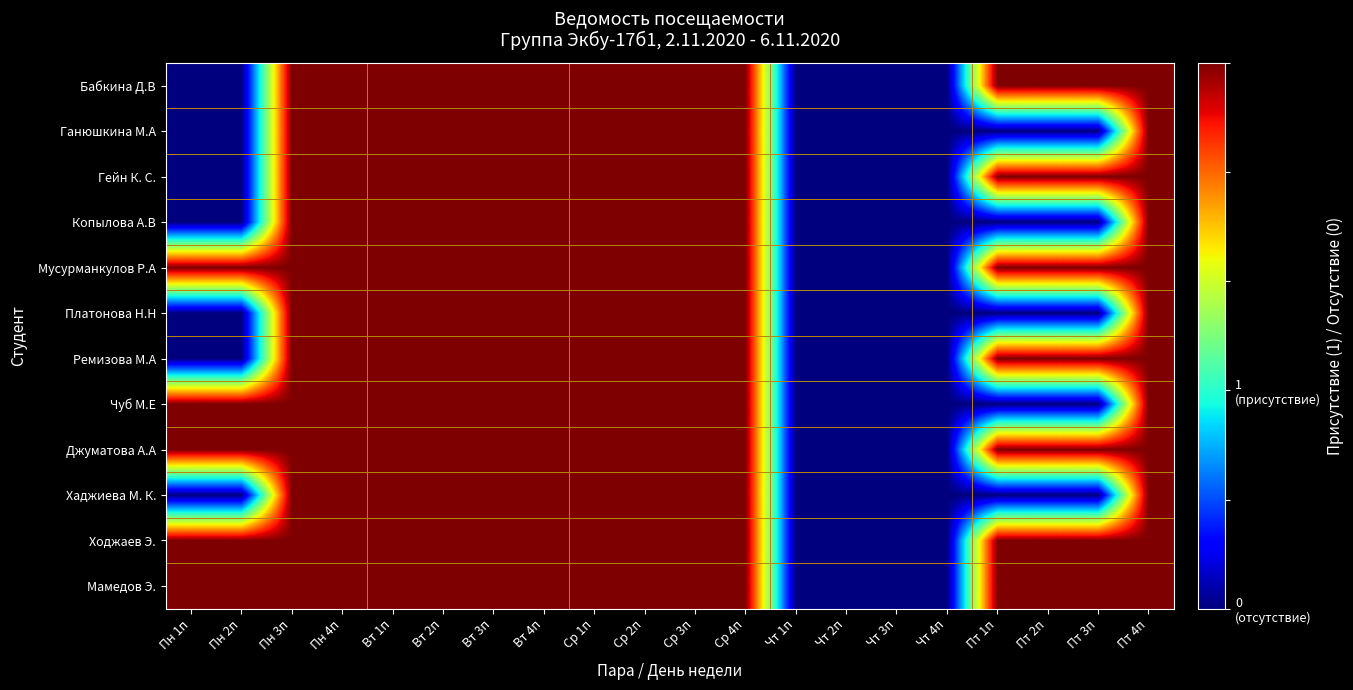

Reading left to right, extract all data points from this chart.

Бабкина Д.В: Пн 1п=0	Пн 2п=0	Пн 3п=1	Пн 4п=1	Вт 1п=1	Вт 2п=1	Вт 3п=1	Вт 4п=1	Ср 1п=1	Ср 2п=1	Ср 3п=1	Ср 4п=1	Чт 1п=0	Чт 2п=0	Чт 3п=0	Чт 4п=0	Пт 1п=1	Пт 2п=1	Пт 3п=1	Пт 4п=1
Ганюшкина М.А: Пн 1п=0	Пн 2п=0	Пн 3п=1	Пн 4п=1	Вт 1п=1	Вт 2п=1	Вт 3п=1	Вт 4п=1	Ср 1п=1	Ср 2п=1	Ср 3п=1	Ср 4п=1	Чт 1п=0	Чт 2п=0	Чт 3п=0	Чт 4п=0	Пт 1п=0	Пт 2п=0	Пт 3п=0	Пт 4п=1
Гейн К. С.: Пн 1п=0	Пн 2п=0	Пн 3п=1	Пн 4п=1	Вт 1п=1	Вт 2п=1	Вт 3п=1	Вт 4п=1	Ср 1п=1	Ср 2п=1	Ср 3п=1	Ср 4п=1	Чт 1п=0	Чт 2п=0	Чт 3п=0	Чт 4п=0	Пт 1п=1	Пт 2п=1	Пт 3п=1	Пт 4п=1
Копылова А.В: Пн 1п=0	Пн 2п=0	Пн 3п=1	Пн 4п=1	Вт 1п=1	Вт 2п=1	Вт 3п=1	Вт 4п=1	Ср 1п=1	Ср 2п=1	Ср 3п=1	Ср 4п=1	Чт 1п=0	Чт 2п=0	Чт 3п=0	Чт 4п=0	Пт 1п=0	Пт 2п=0	Пт 3п=0	Пт 4п=1
Мусурманкулов Р.А: Пн 1п=1	Пн 2п=1	Пн 3п=1	Пн 4п=1	Вт 1п=1	Вт 2п=1	Вт 3п=1	Вт 4п=1	Ср 1п=1	Ср 2п=1	Ср 3п=1	Ср 4п=1	Чт 1п=0	Чт 2п=0	Чт 3п=0	Чт 4п=0	Пт 1п=1	Пт 2п=1	Пт 3п=1	Пт 4п=1
Платонова Н.Н: Пн 1п=0	Пн 2п=0	Пн 3п=1	Пн 4п=1	Вт 1п=1	Вт 2п=1	Вт 3п=1	Вт 4п=1	Ср 1п=1	Ср 2п=1	Ср 3п=1	Ср 4п=1	Чт 1п=0	Чт 2п=0	Чт 3п=0	Чт 4п=0	Пт 1п=0	Пт 2п=0	Пт 3п=0	Пт 4п=1
Ремизова М.А: Пн 1п=0	Пн 2п=0	Пн 3п=1	Пн 4п=1	Вт 1п=1	Вт 2п=1	Вт 3п=1	Вт 4п=1	Ср 1п=1	Ср 2п=1	Ср 3п=1	Ср 4п=1	Чт 1п=0	Чт 2п=0	Чт 3п=0	Чт 4п=0	Пт 1п=1	Пт 2п=1	Пт 3п=1	Пт 4п=1
Чуб М.Е: Пн 1п=1	Пн 2п=1	Пн 3п=1	Пн 4п=1	Вт 1п=1	Вт 2п=1	Вт 3п=1	Вт 4п=1	Ср 1п=1	Ср 2п=1	Ср 3п=1	Ср 4п=1	Чт 1п=0	Чт 2п=0	Чт 3п=0	Чт 4п=0	Пт 1п=0	Пт 2п=0	Пт 3п=0	Пт 4п=1
Джуматова А.А: Пн 1п=1	Пн 2п=1	Пн 3п=1	Пн 4п=1	Вт 1п=1	Вт 2п=1	Вт 3п=1	Вт 4п=1	Ср 1п=1	Ср 2п=1	Ср 3п=1	Ср 4п=1	Чт 1п=0	Чт 2п=0	Чт 3п=0	Чт 4п=0	Пт 1п=1	Пт 2п=1	Пт 3п=1	Пт 4п=1
Хаджиева М. К.: Пн 1п=0	Пн 2п=0	Пн 3п=1	Пн 4п=1	Вт 1п=1	Вт 2п=1	Вт 3п=1	Вт 4п=1	Ср 1п=1	Ср 2п=1	Ср 3п=1	Ср 4п=1	Чт 1п=0	Чт 2п=0	Чт 3п=0	Чт 4п=0	Пт 1п=0	Пт 2п=0	Пт 3п=0	Пт 4п=1
Ходжаев Э.: Пн 1п=1	Пн 2п=1	Пн 3п=1	Пн 4п=1	Вт 1п=1	Вт 2п=1	Вт 3п=1	Вт 4п=1	Ср 1п=1	Ср 2п=1	Ср 3п=1	Ср 4п=1	Чт 1п=0	Чт 2п=0	Чт 3п=0	Чт 4п=0	Пт 1п=1	Пт 2п=1	Пт 3п=1	Пт 4п=1
Мамедов Э.: Пн 1п=1	Пн 2п=1	Пн 3п=1	Пн 4п=1	Вт 1п=1	Вт 2п=1	Вт 3п=1	Вт 4п=1	Ср 1п=1	Ср 2п=1	Ср 3п=1	Ср 4п=1	Чт 1п=0	Чт 2п=0	Чт 3п=0	Чт 4п=0	Пт 1п=1	Пт 2п=1	Пт 3п=1	Пт 4п=1